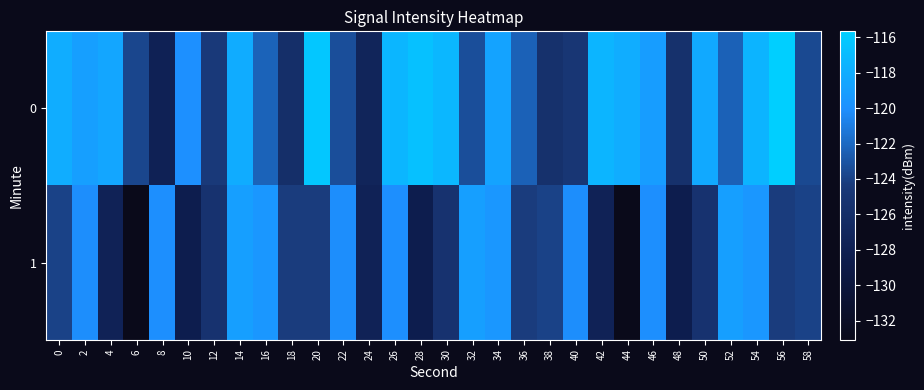

Reading left to right, what are all the values shown in this chart?

0: 0=-118.0	2=-119.0	4=-118.5	6=-123.8	8=-127.7	10=-120.0	12=-124.4	14=-118.1	16=-122.3	18=-125.9	20=-116.2	22=-123.3	24=-127.3	26=-117.4	28=-116.6	30=-117.3	32=-123.3	34=-118.7	36=-122.4	38=-125.6	40=-124.9	42=-117.5	44=-118.0	46=-119.1	48=-125.7	50=-118.3	52=-122.3	54=-117.5	56=-115.7	58=-123.6
1: 0=-123.9	2=-120.1	4=-127.6	6=-133.1	8=-120.1	10=-128.5	12=-125.4	14=-118.9	16=-119.5	18=-124.3	20=-124.3	22=-120.1	24=-127.6	26=-120.1	28=-128.5	30=-125.4	32=-118.9	34=-119.5	36=-124.3	38=-123.9	40=-120.1	42=-127.6	44=-133.1	46=-120.1	48=-128.5	50=-125.4	52=-118.9	54=-119.5	56=-124.3	58=-123.9